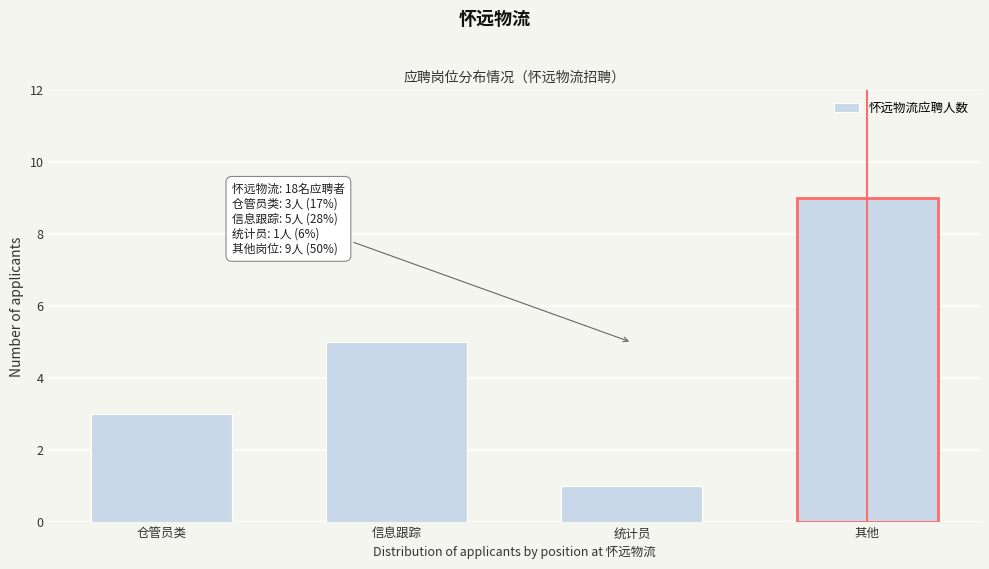

Reading left to right, transcribe all the data shown in this chart.

仓管员类=3	信息跟踪=5	统计员=1	其他=9